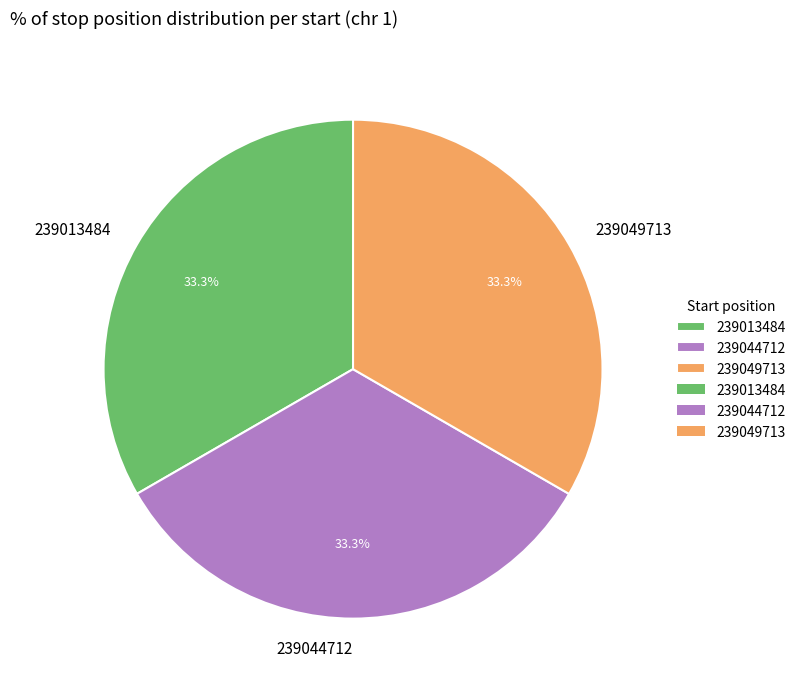

Combined, do 239049713 and 239044712 account for over 50%?

Yes